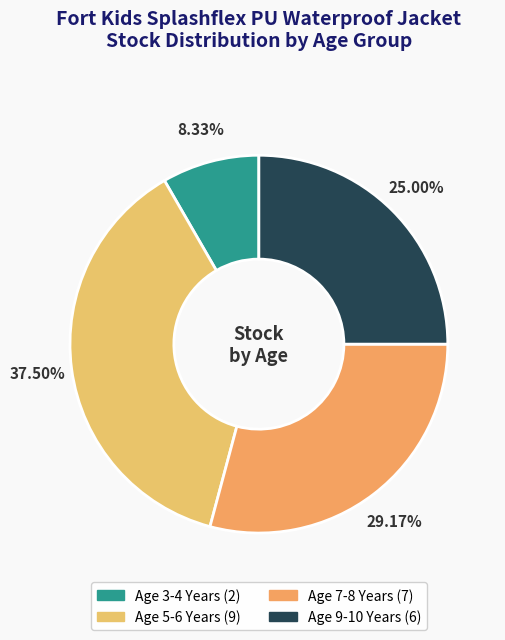

How many segments does this pie chart have?

4